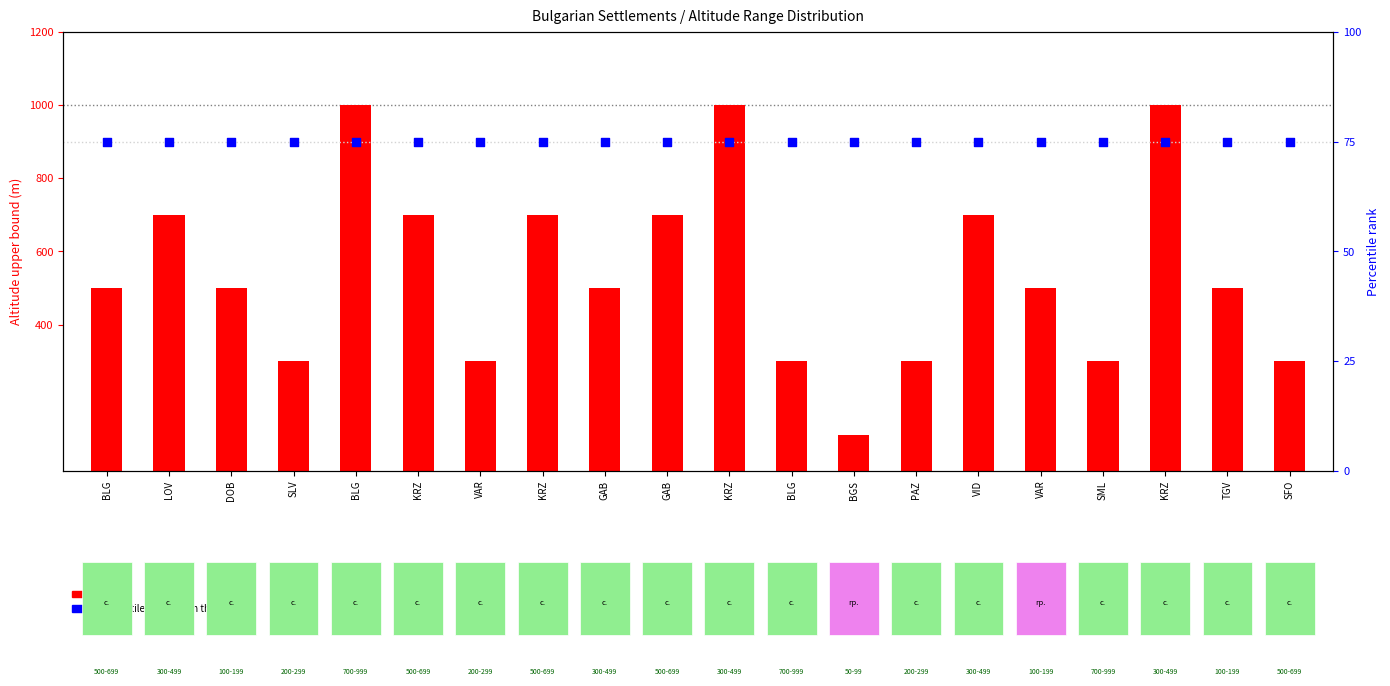

Which series has the largest Y range (max minus min)?

count